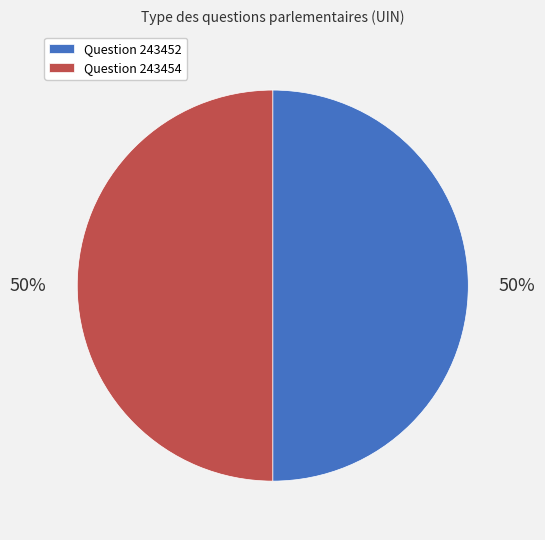

To the nearest percent, what is the average slice percentage?

50%